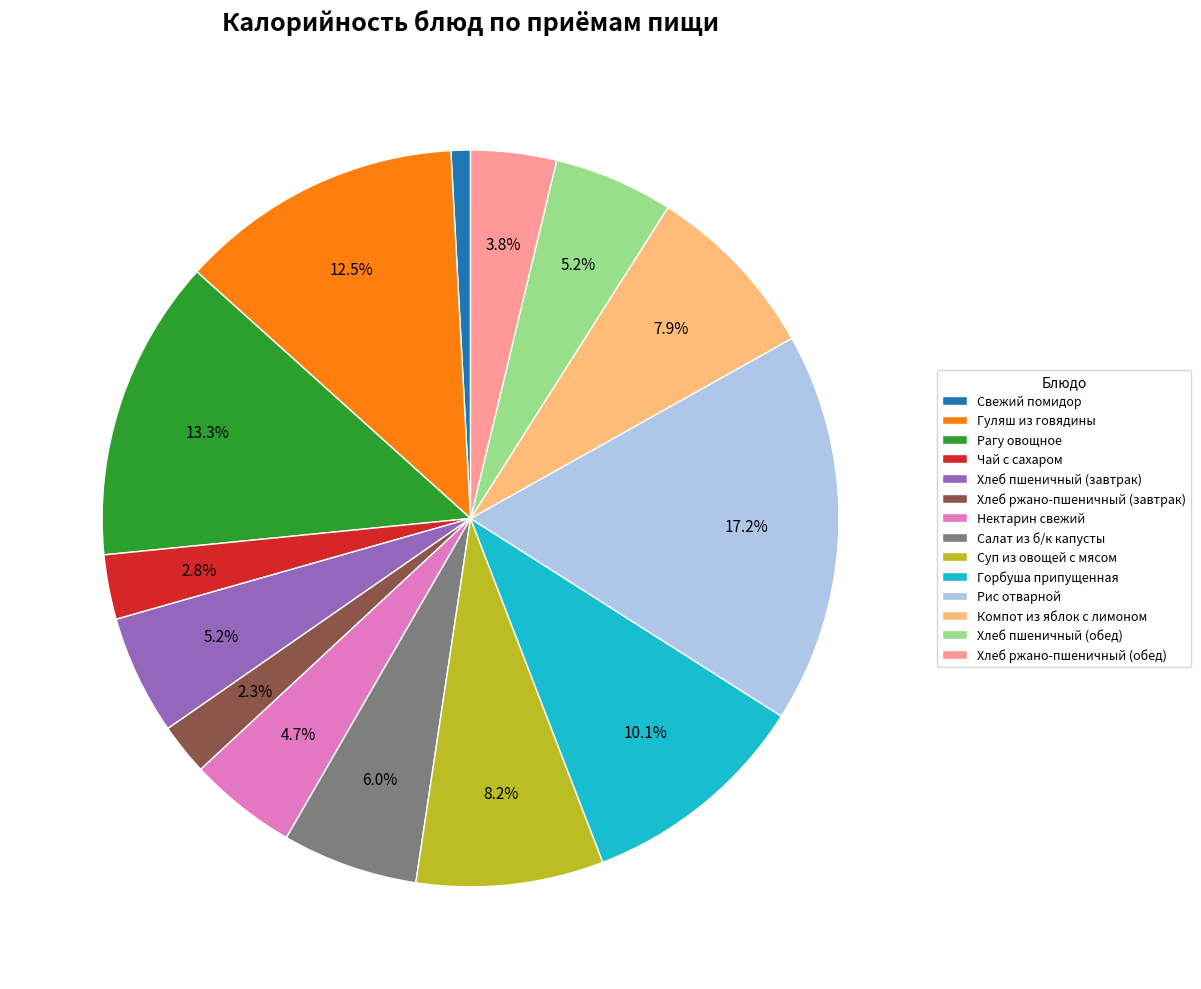

Does any single category account for the majority?

No